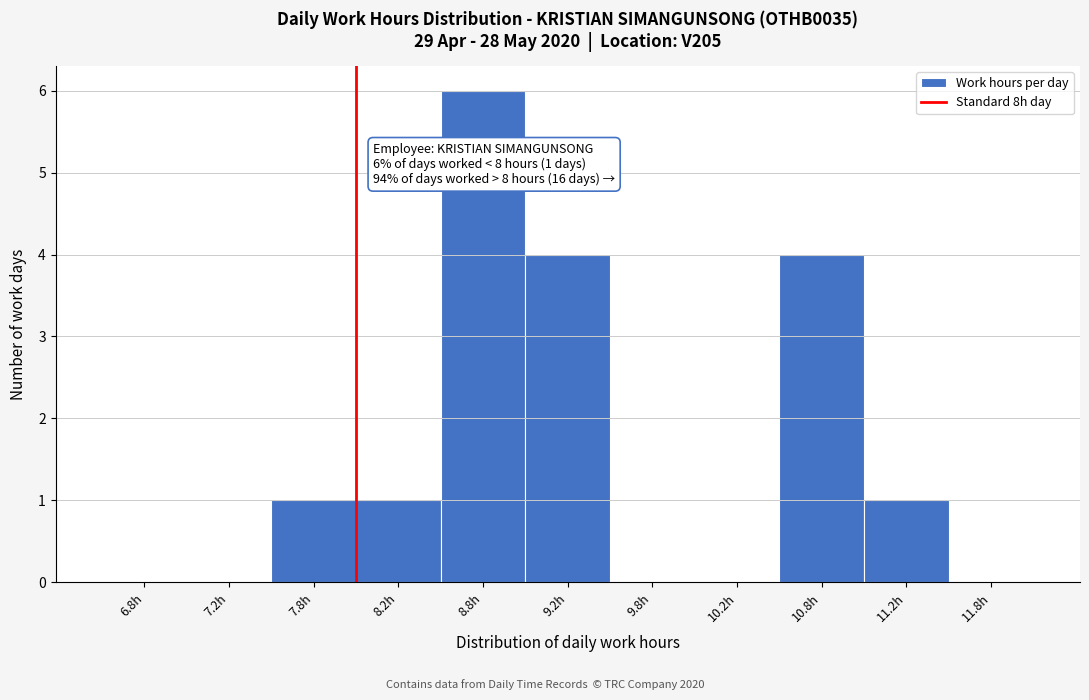

Which range on the x-axis has the tallest bar?

8.5 to 9.0